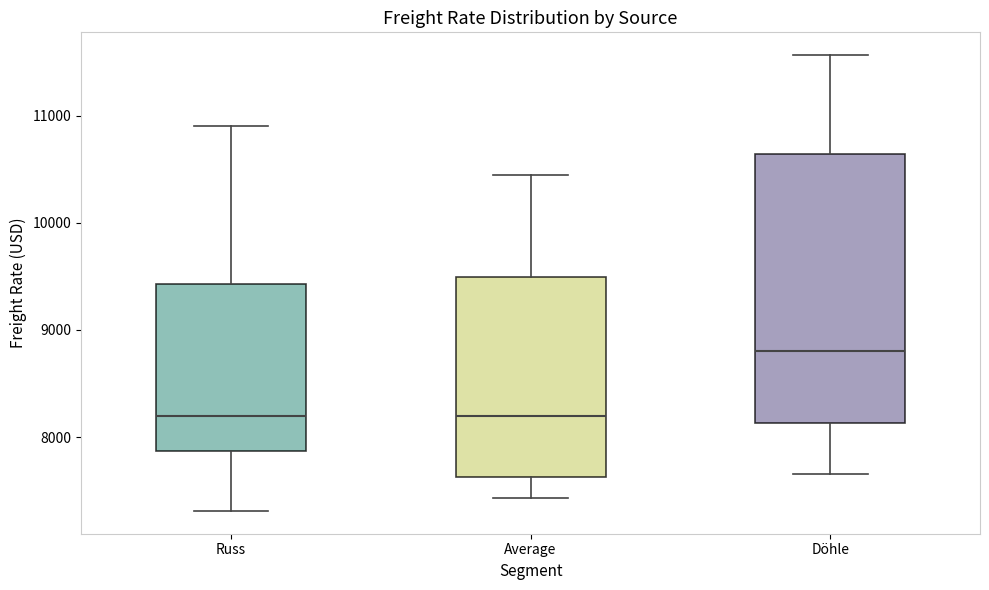

Where does the lower whisker of the box for Döhle end on the y-axis? The values are not printed on the chart, so give them approximately, as read against the axis.

7700